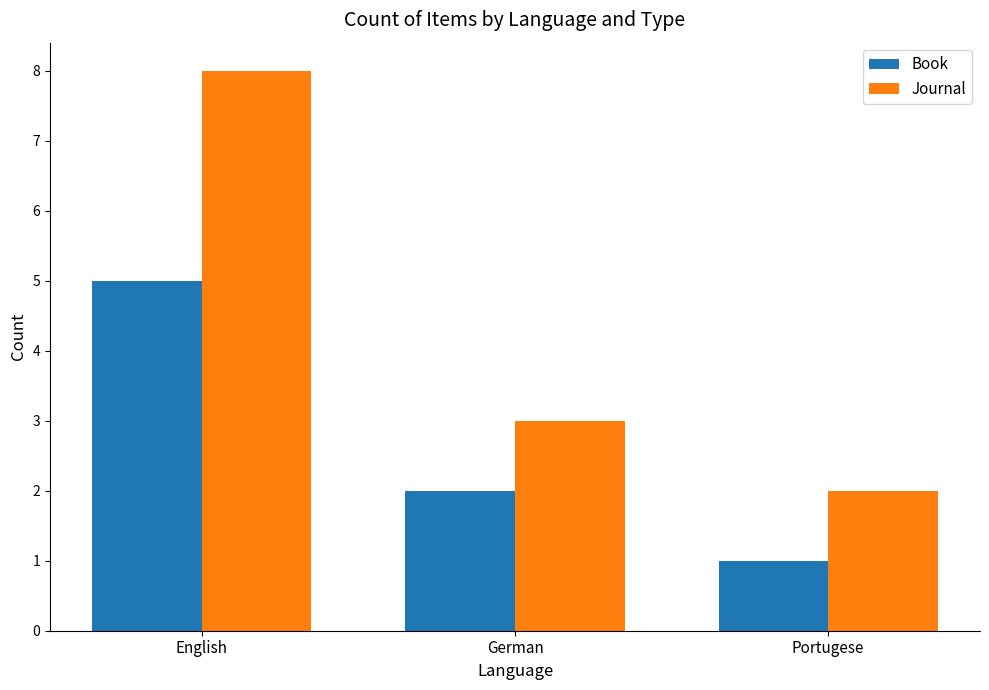

Where is Journal nearest to the value 5?

German